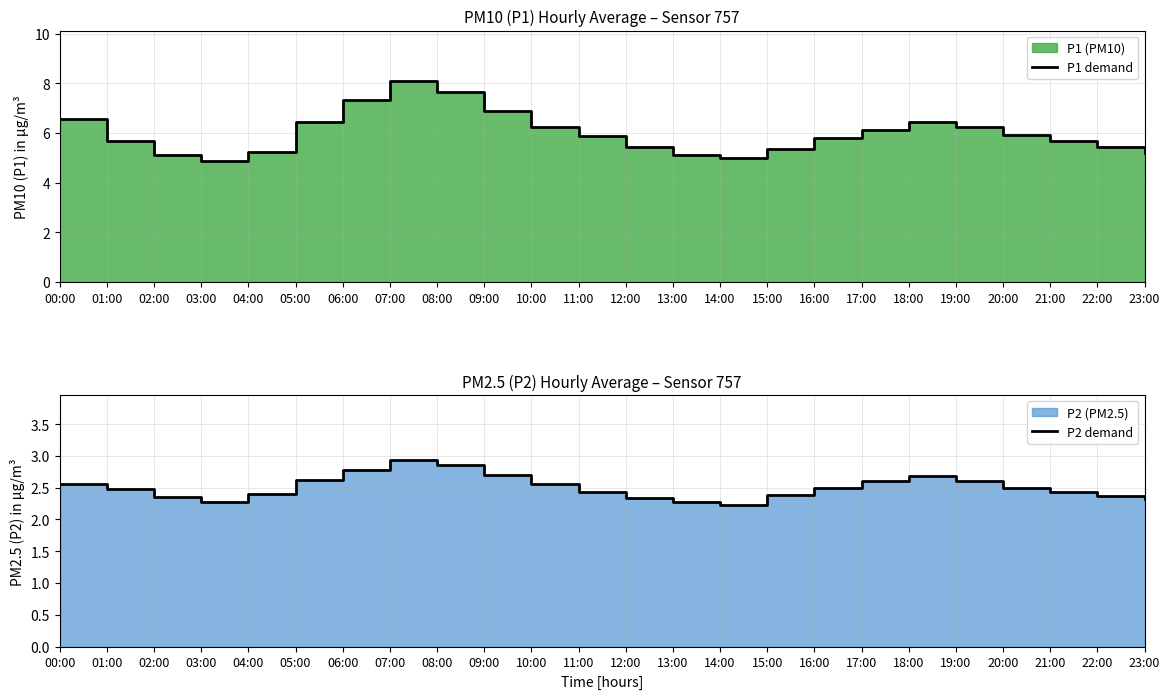

What is the label of the 9th point from the right?

15:00